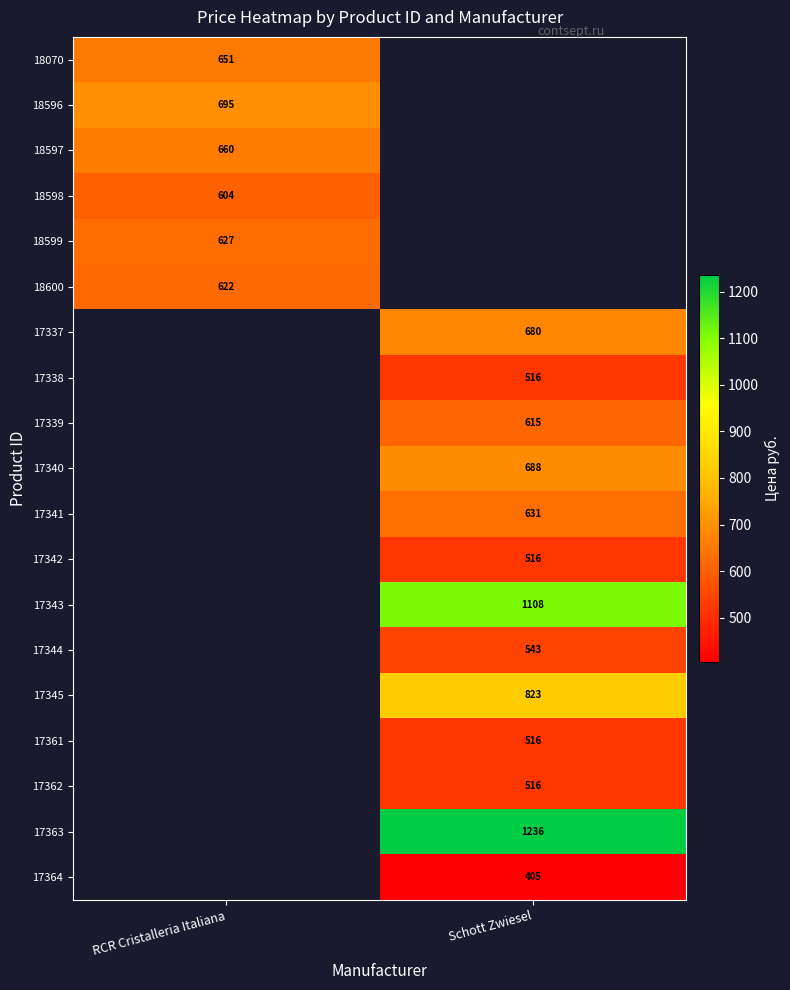

Is the value of 17340 at Schott Zwiesel greater than the value of 18598 at RCR Cristalleria Italiana?

Yes